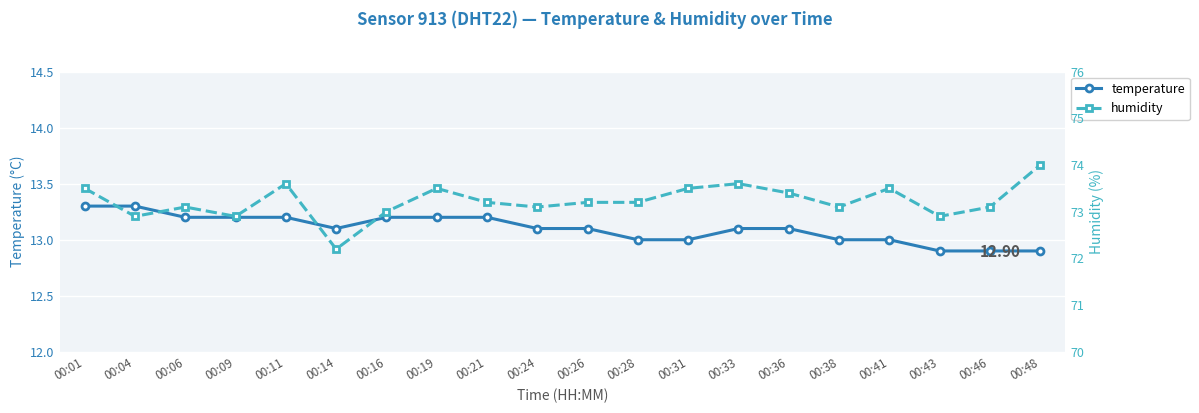

Reading left to right, transcribe all the data shown in this chart.

temperature: 00:01=13.3	00:04=13.3	00:06=13.2	00:09=13.2	00:11=13.2	00:14=13.1	00:16=13.2	00:19=13.2	00:21=13.2	00:24=13.1	00:26=13.1	00:28=13.0	00:31=13.0	00:33=13.1	00:36=13.1	00:38=13.0	00:41=13.0	00:43=12.9	00:46=12.9	00:48=12.9
humidity: 00:01=73.5	00:04=72.9	00:06=73.1	00:09=72.9	00:11=73.6	00:14=72.2	00:16=73.0	00:19=73.5	00:21=73.2	00:24=73.1	00:26=73.2	00:28=73.2	00:31=73.5	00:33=73.6	00:36=73.4	00:38=73.1	00:41=73.5	00:43=72.9	00:46=73.1	00:48=74.0